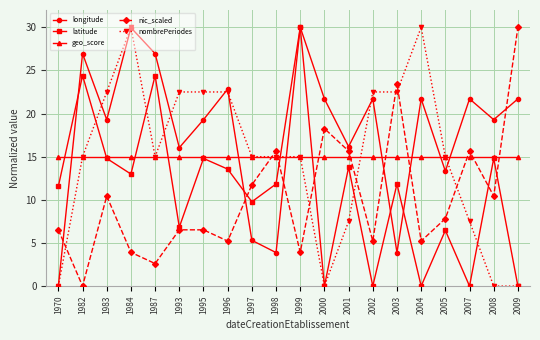

True or false: longitude has more than 2 interior local peaks.

True